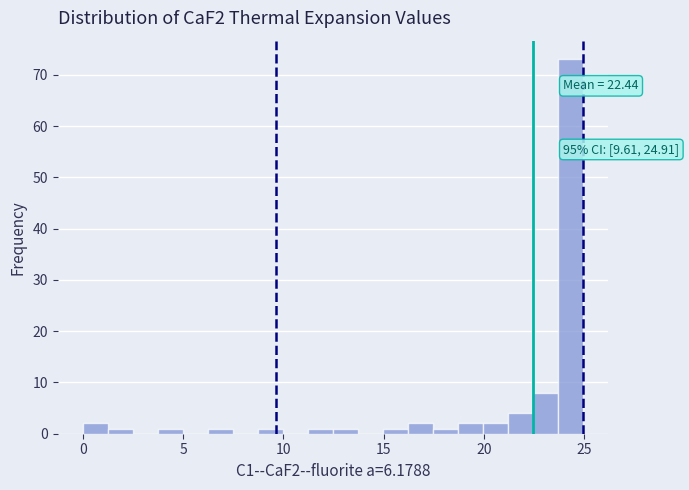

Around what value on the x-axis is the tallest bar? Give the approximate position of its centre, as read against the axis.

24.5